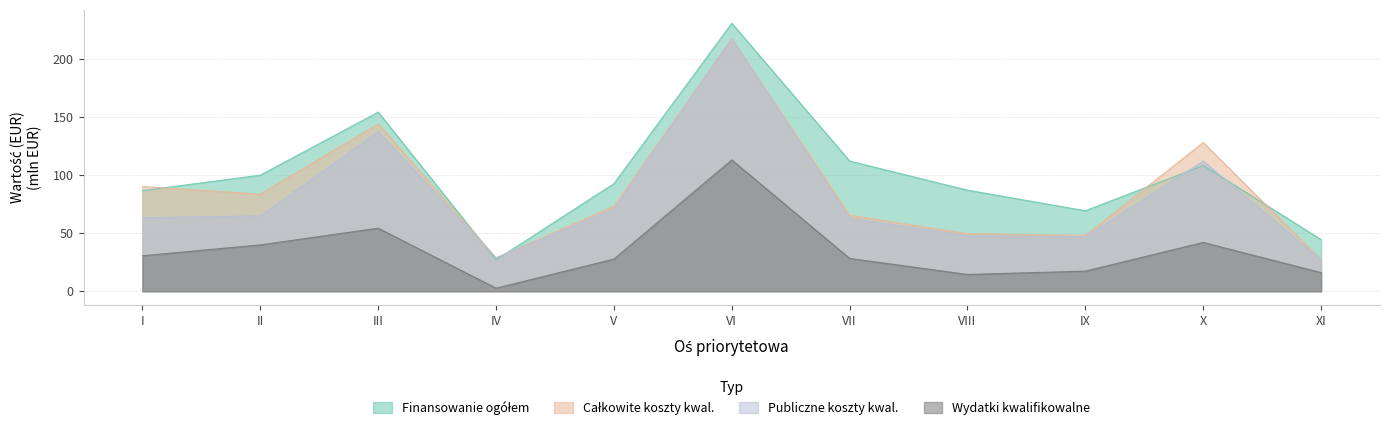

Reading left to right, list all the values displayed in this chart.

Finansowanie ogółem (EUR): 86.6	99.9	154.1	27.1	92.6	230.6	112.0	87.0	69.3	108.2	44.5
Całkowite koszty kwalifikowalne: 90.1	83.6	144.0	28.8	73.1	217.5	65.4	49.6	48.0	128.0	27.1
Publiczne koszty kwalifikowalne: 63.3	64.8	137.3	28.7	70.8	217.5	62.8	47.8	46.8	112.1	27.1
Całkowite wydatki kwalifikowalne: 30.6	39.9	54.3	2.6	27.6	113.0	28.3	14.4	17.3	42.0	16.0